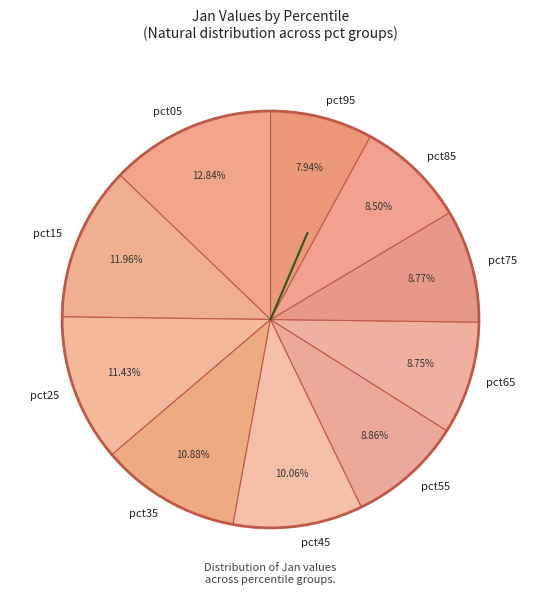

How many segments does this pie chart have?

10